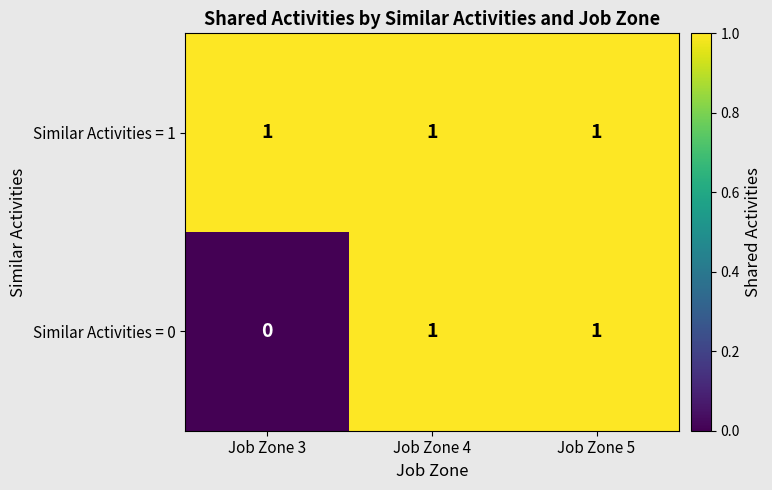

Reading left to right, extract all data points from this chart.

Similar Activities = 1: 1	1	1
Similar Activities = 0: 0	1	1